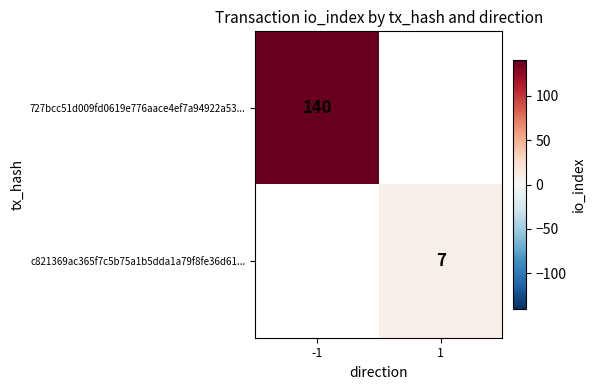

Which label corresponds to the smallest value in the chart?

1